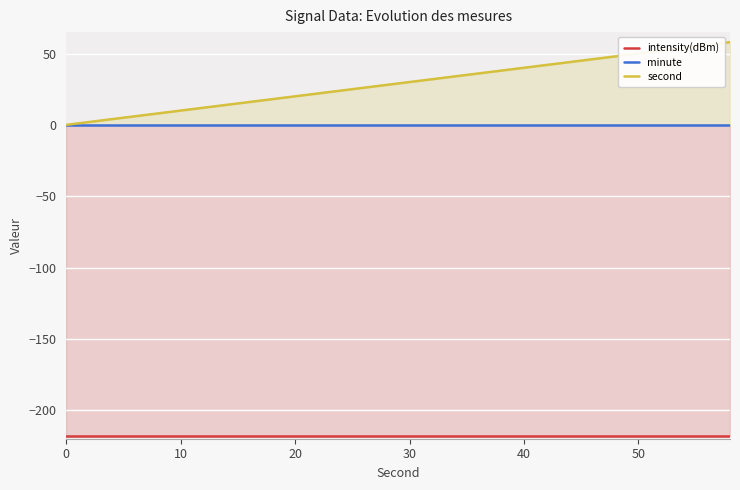

Which series has the widest spread of values?

second